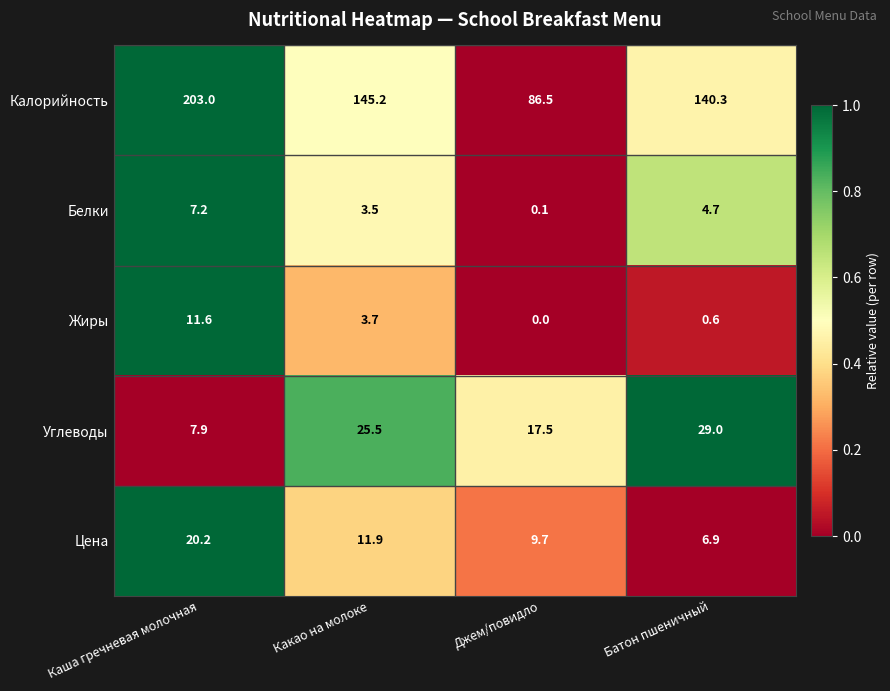

The Калорийность series shows 126.4 at Джем/повидло. True or false?

False